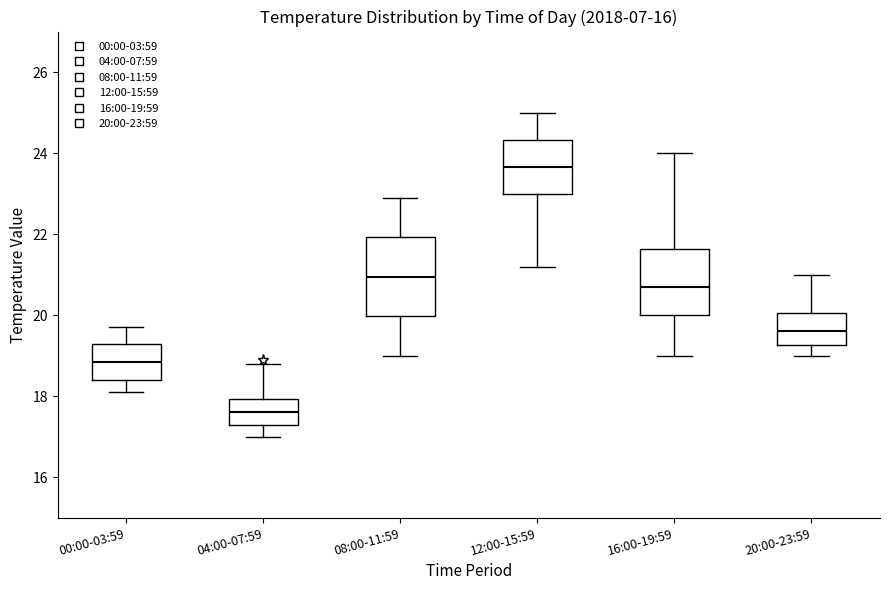

Where does the median line of the box for 12:00-15:59 sit on the y-axis? The values are not printed on the chart, so give them approximately, as read against the axis.

23.6